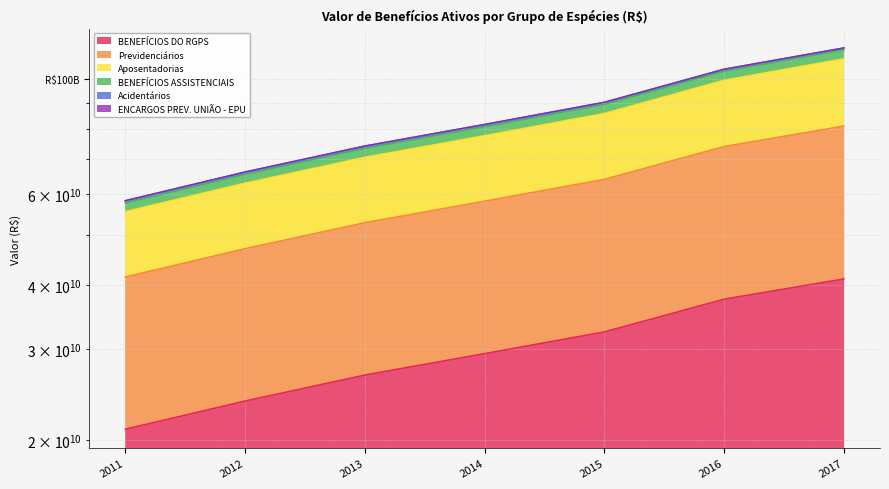

Count the Previdenciários values in the range 47016297223 to 74140723728.

5